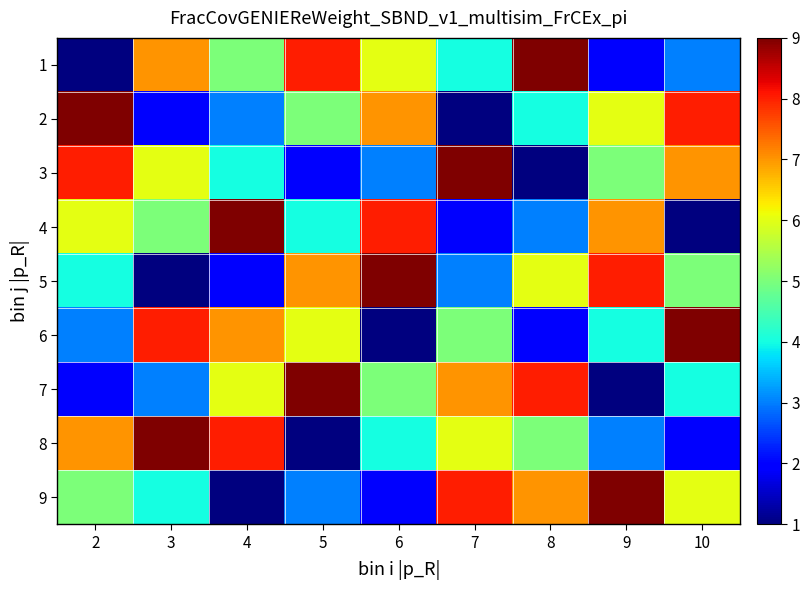

At how many categories does at least one series exceed 5?

9